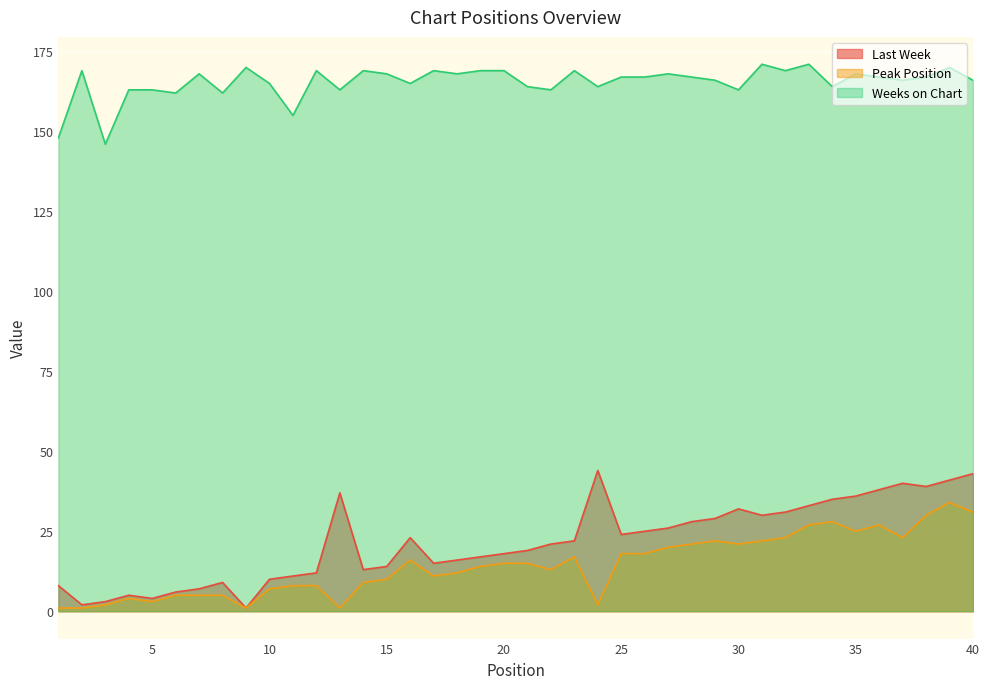

True or false: Weeks on Chart has more than 2 interior local peaks.

True